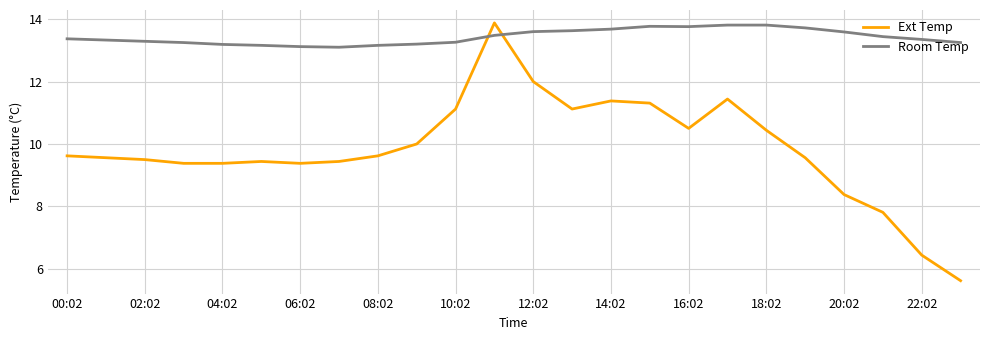

How many categories are shown in the chart?

24